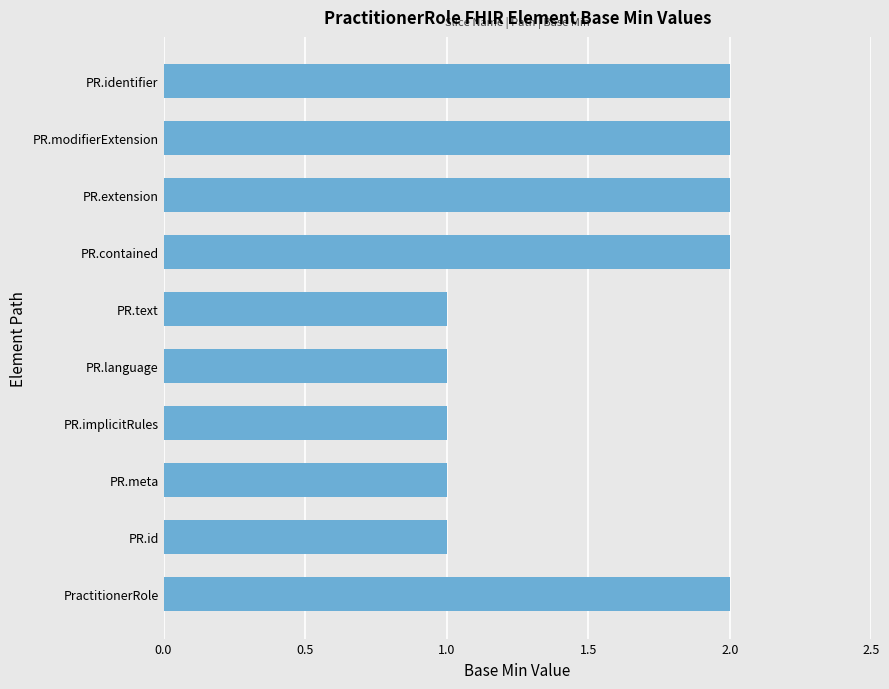

The value at PR.identifier is 1. True or false?

False